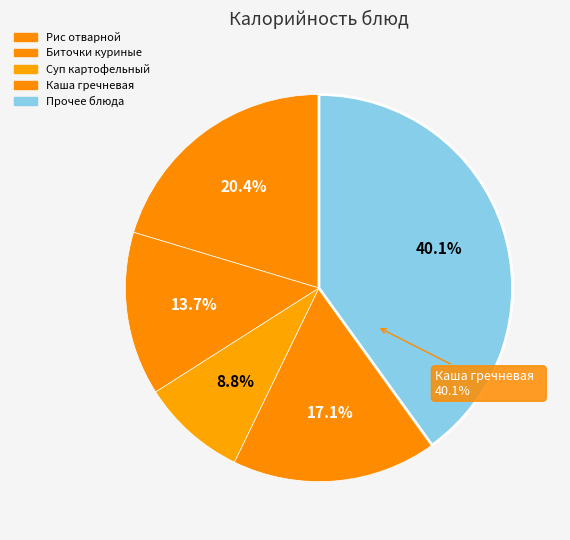

Is it true that Рис отварной is 17% of the pie?

True